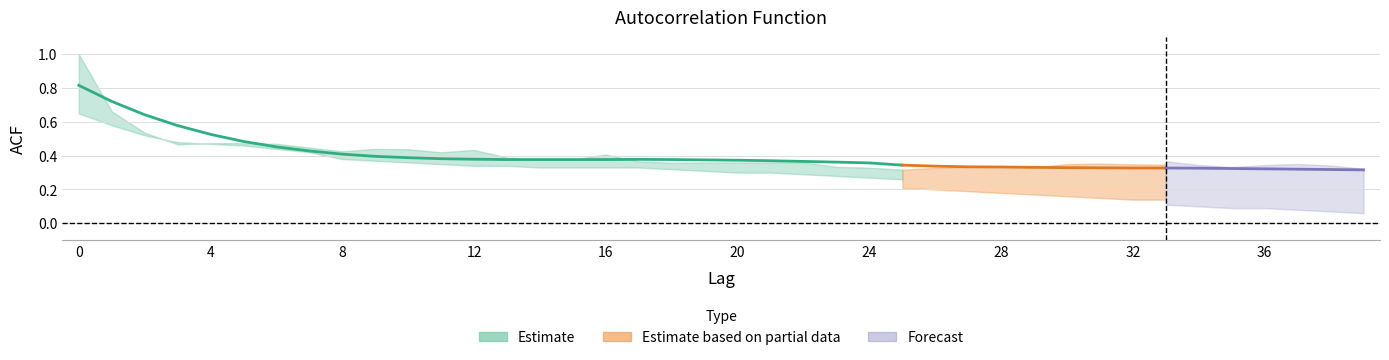

How many categories are shown in the chart?

40